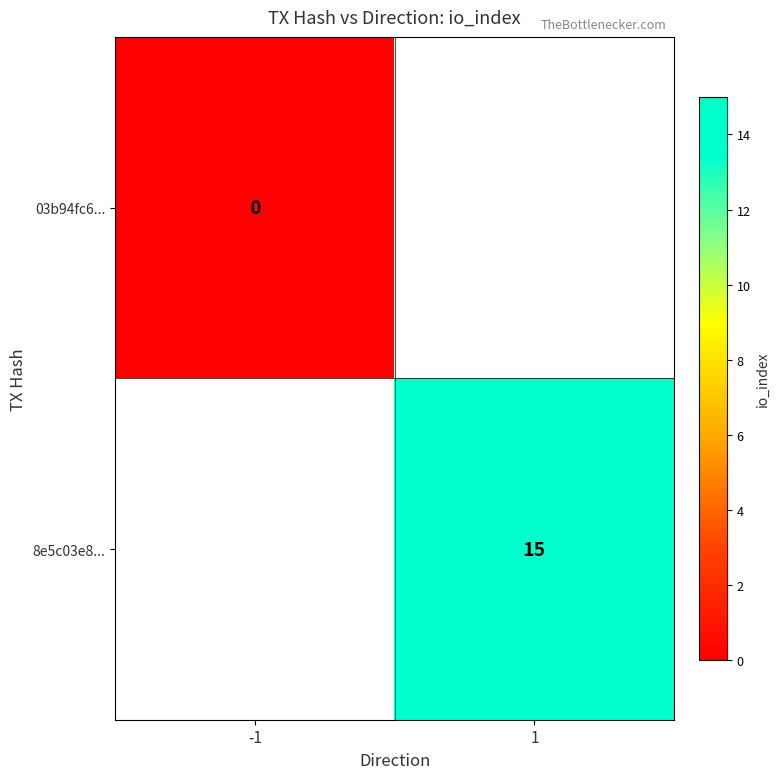

Count the number of data series in this chart.

2